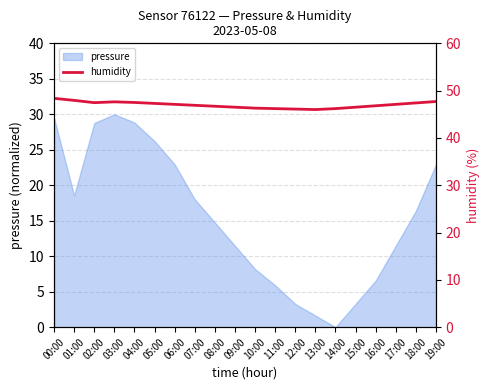

What is the label of the 16th point from the left?

15:00